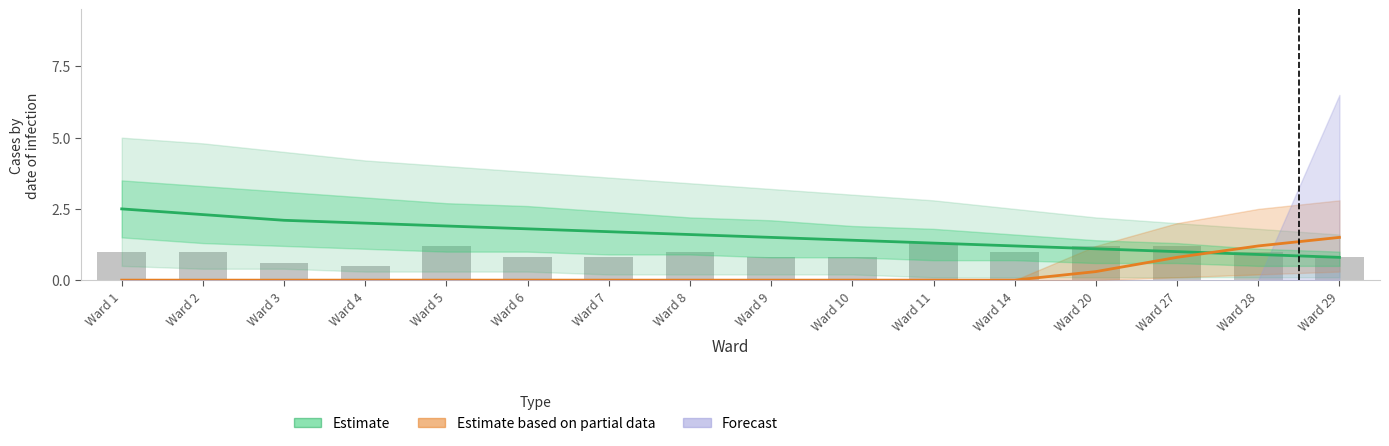

True or false: Estimate has a value of 1.5 at Ward 9.

True